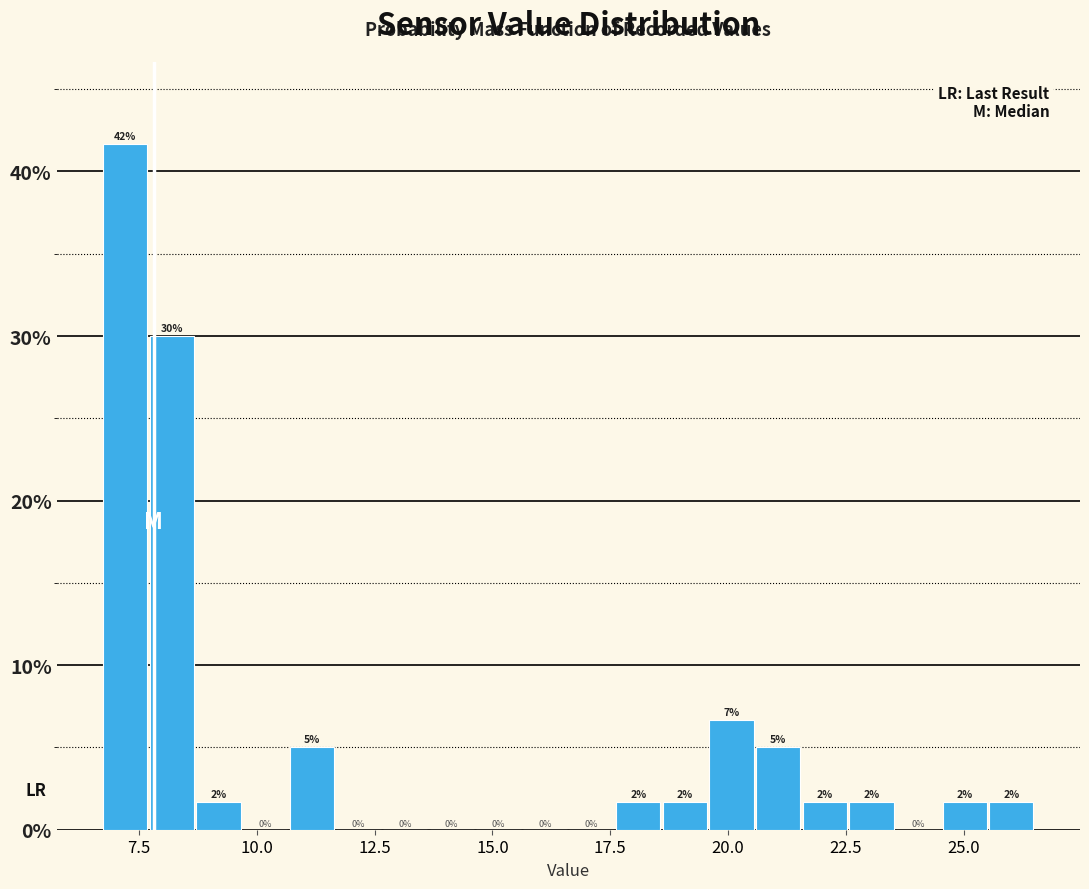

Around what value on the x-axis is the tallest bar? Give the approximate position of its centre, as read against the axis.

7.0